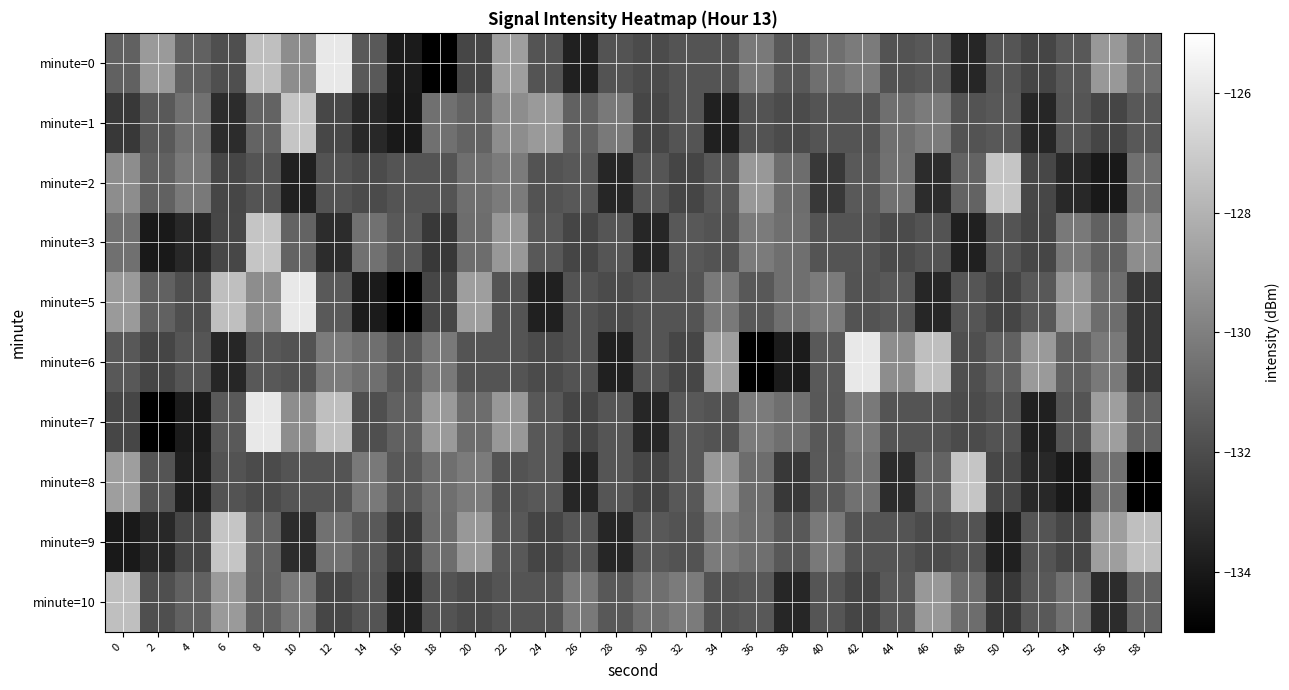

What is the difference between the highest and lowest values at 56?

5.2